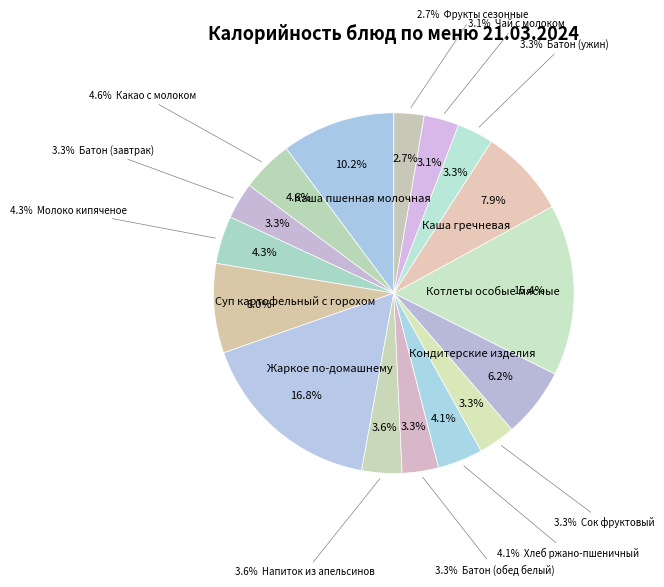

True or false: Хлеб ржано-пшеничный accounts for 15% of the total.

False